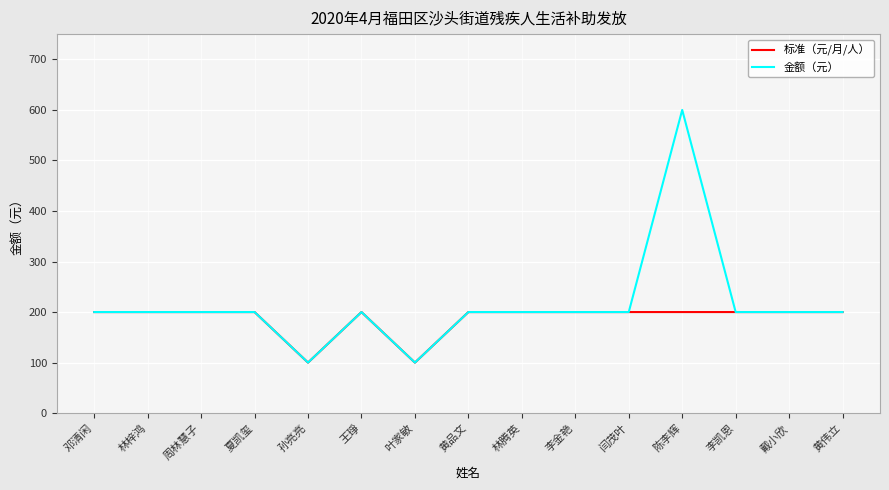

How many lines are shown in the chart?

2